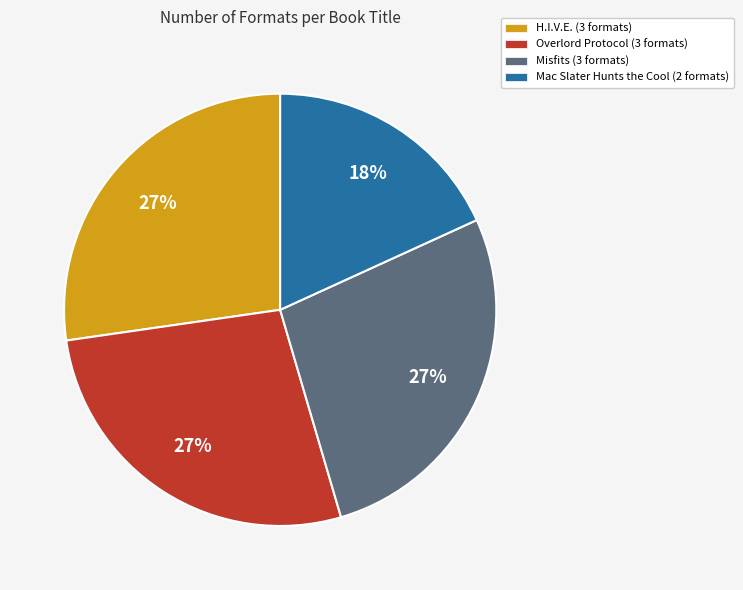

True or false: Overlord Protocol (3 formats) accounts for 14% of the total.

False